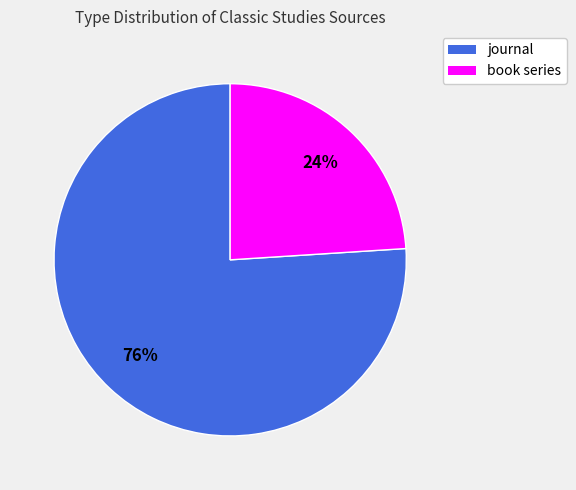

True or false: book series accounts for 24% of the total.

True